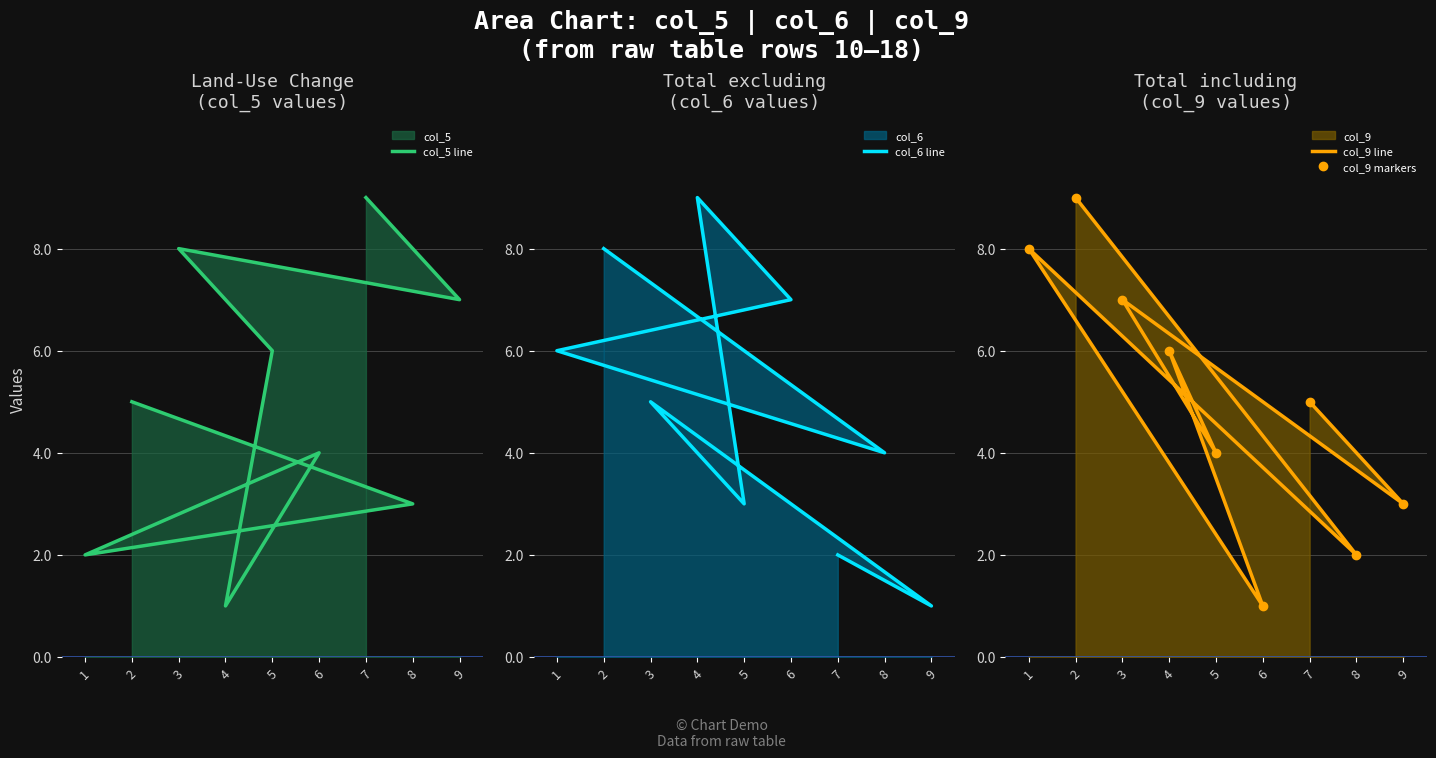

What is the sum of the col_5 line values at 1 and 6?

6